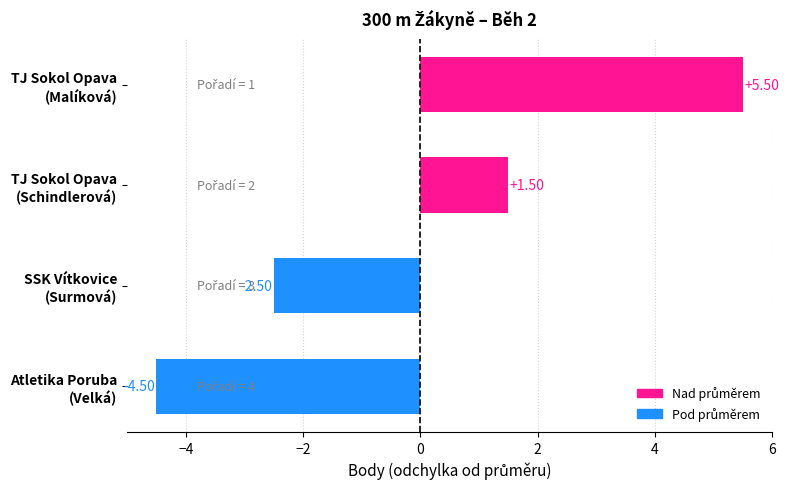

What is the value of the 1st bar from the left?

5.5